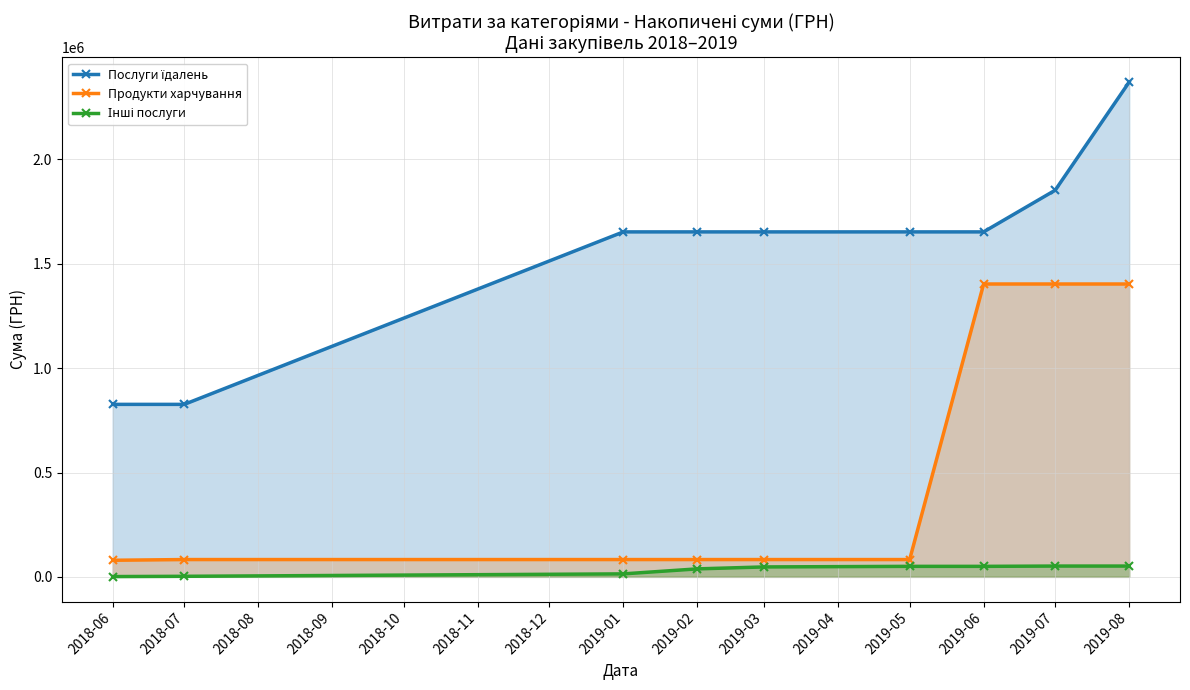

True or false: Продукти харчування has more than 0 points higher than both neighbors.

False